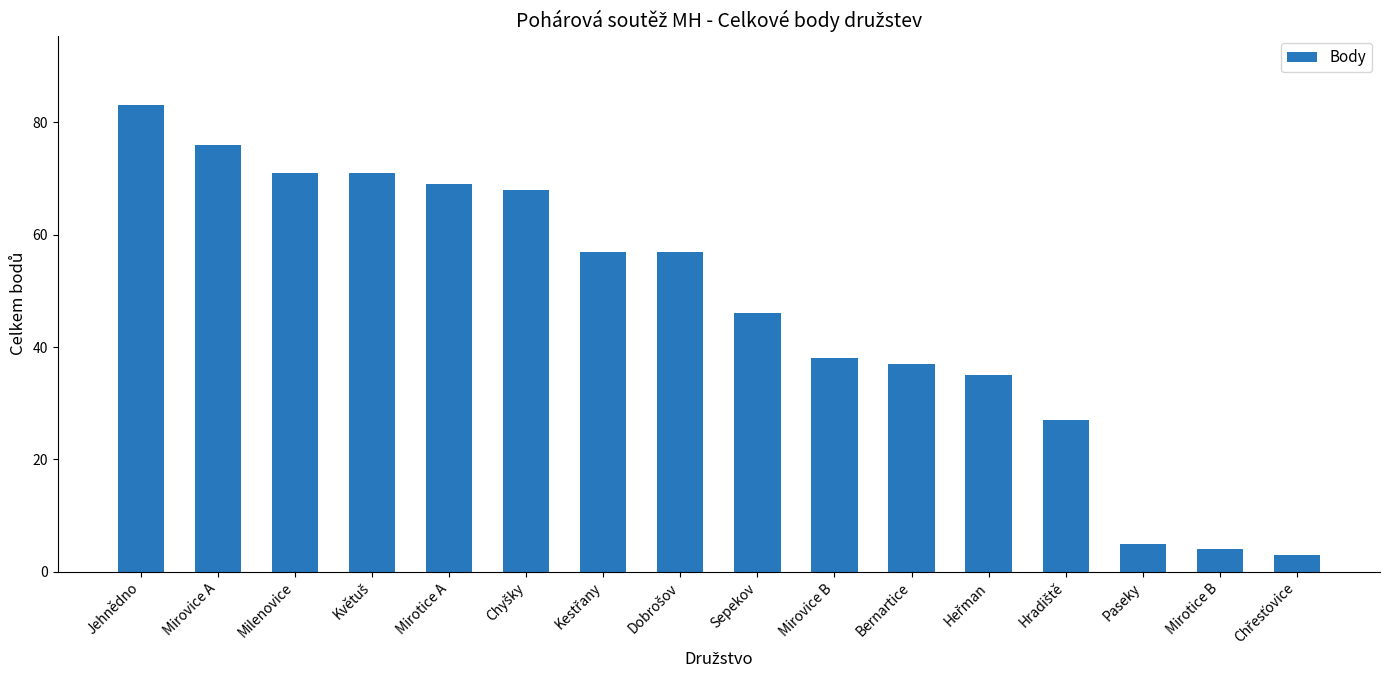

The chart shows a value of 38 at Mirovice B. True or false?

True